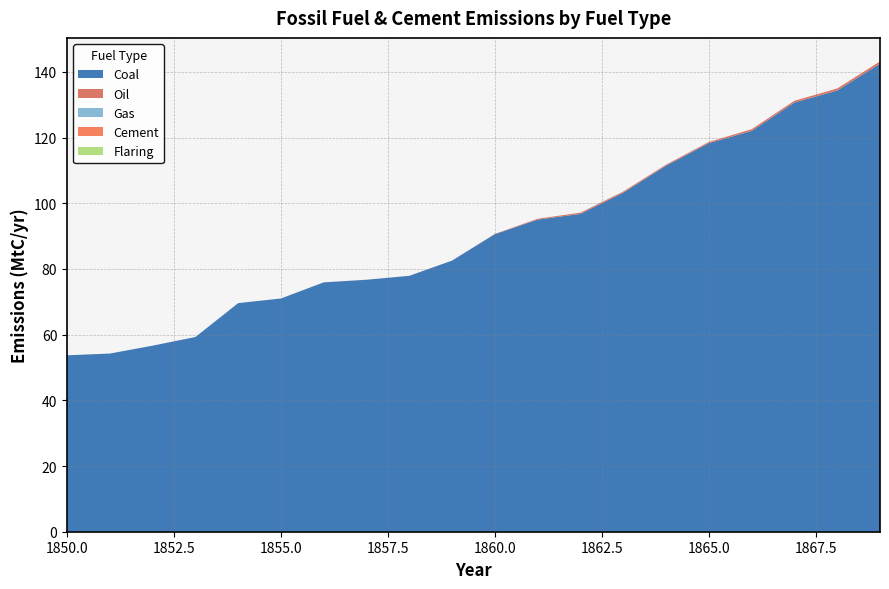

Reading left to right, transcribe all the data shown in this chart.

Coal: 53.7	54.3	56.7	59.3	69.6	71.0	75.9	76.7	77.9	82.6	90.6	95.0	96.8	103.2	111.5	118.3	122.0	130.7	134.3	142.5
Oil: 0.0	0.0	0.0	0.0	0.0	0.0	0.0	0.0	0.0	0.0	0.1	0.3	0.4	0.4	0.3	0.4	0.5	0.5	0.6	0.7
Gas: 0.0	0.0	0.0	0.0	0.0	0.0	0.0	0.0	0.0	0.0	0.0	0.0	0.0	0.0	0.0	0.0	0.0	0.0	0.0	0.0
Cement: 0.0	0.0	0.0	0.0	0.0	0.0	0.0	0.0	0.0	0.0	0.0	0.0	0.0	0.0	0.0	0.0	0.0	0.0	0.0	0.0
Flaring: 0.0	0.0	0.0	0.0	0.0	0.0	0.0	0.0	0.0	0.0	0.0	0.0	0.0	0.0	0.0	0.0	0.0	0.0	0.0	0.0